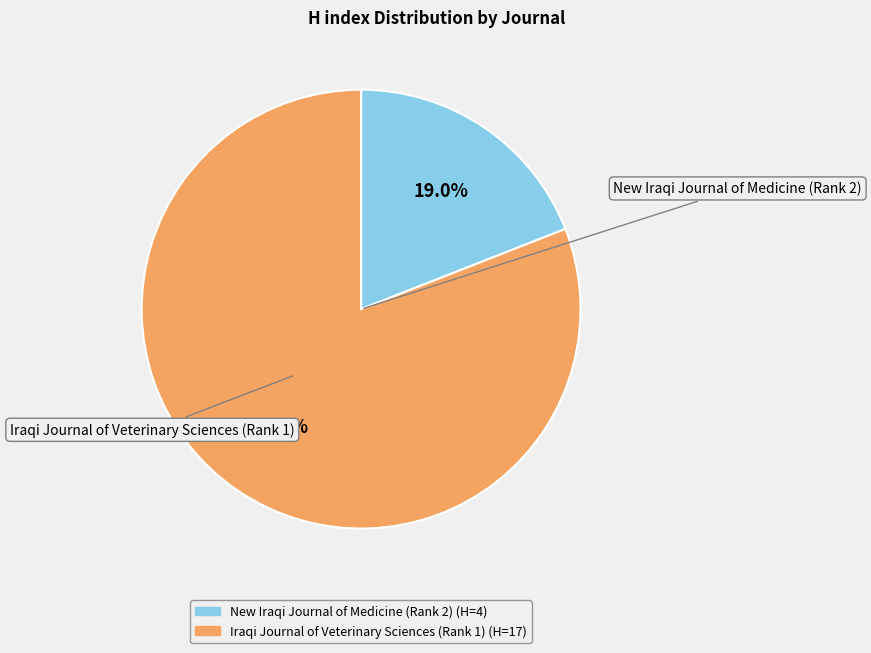

Count the number of slices in the pie.

2